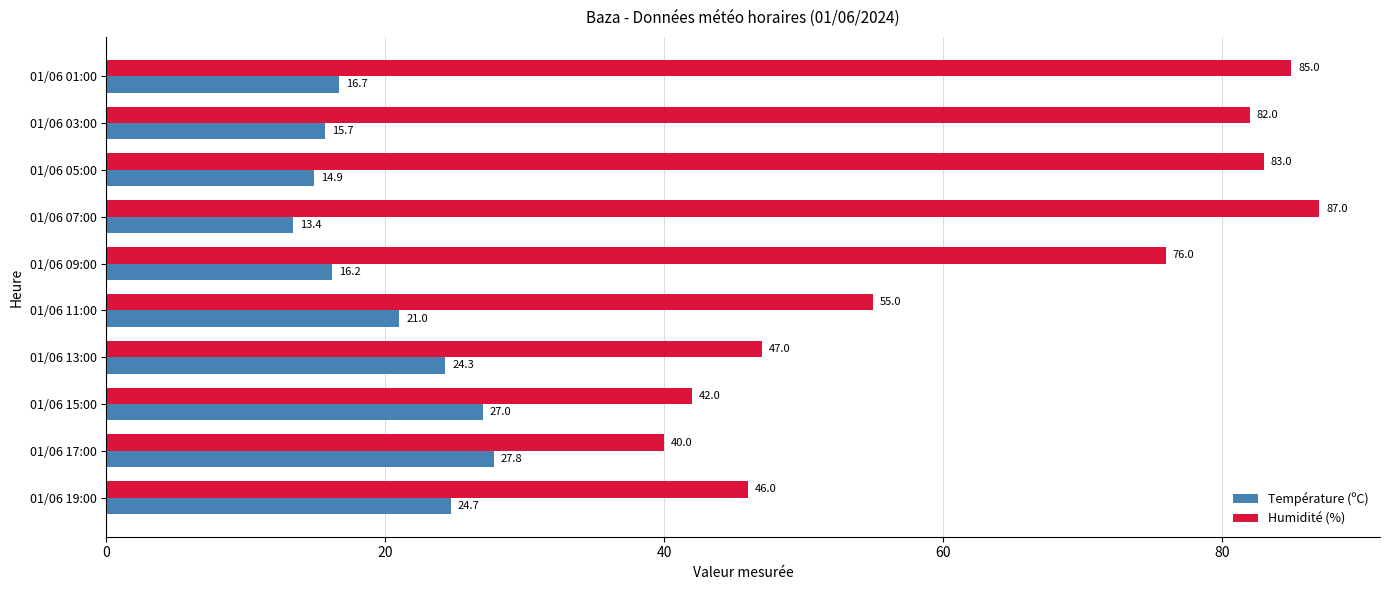

Is it true that Température (ºC) equals 27.0 at 01/06 15:00?

True